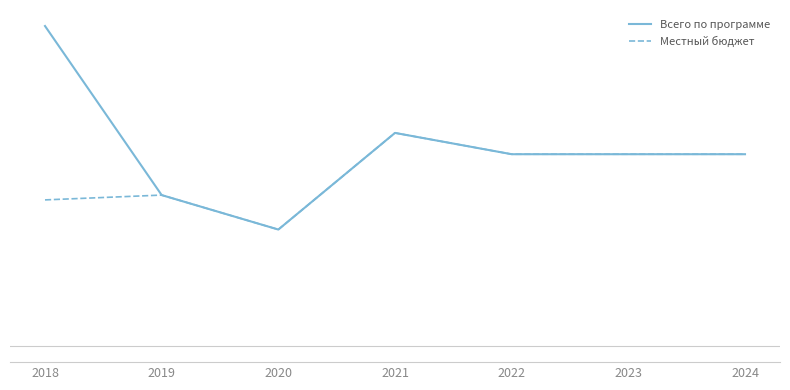

Does the chart have visible grid lines?

No